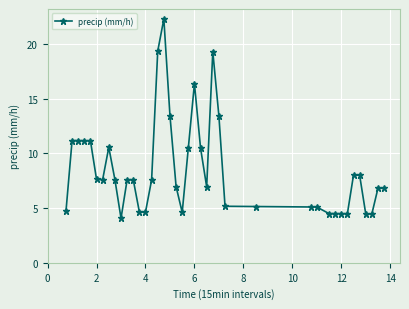

What is the sum of all values?

339.2